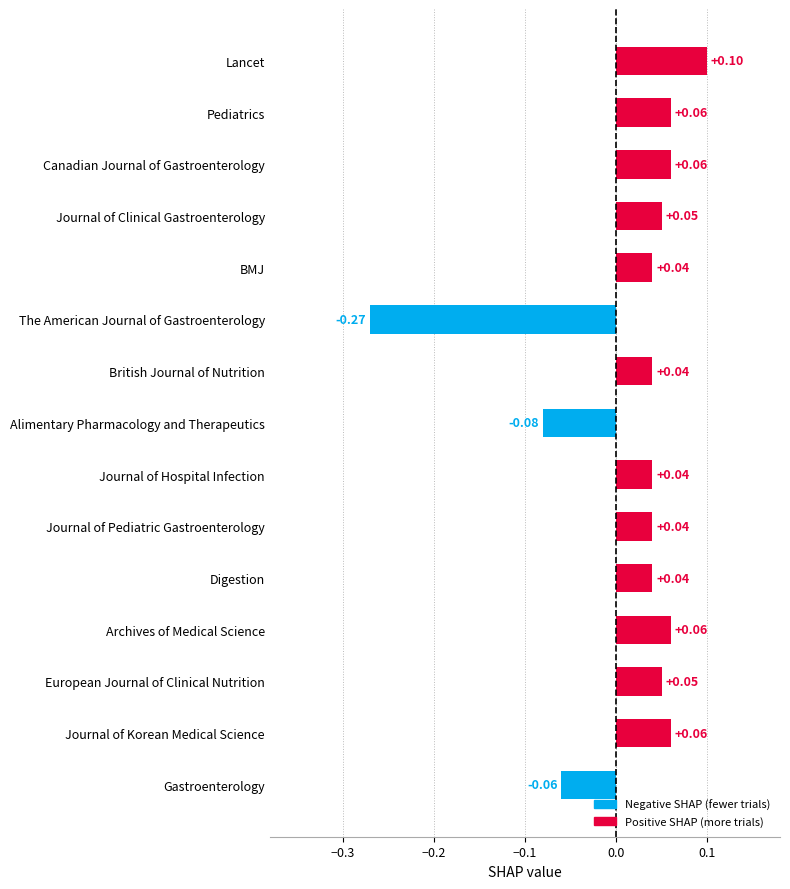

What is the label of the 12th bar from the bottom?

Journal of Clinical Gastroenterology